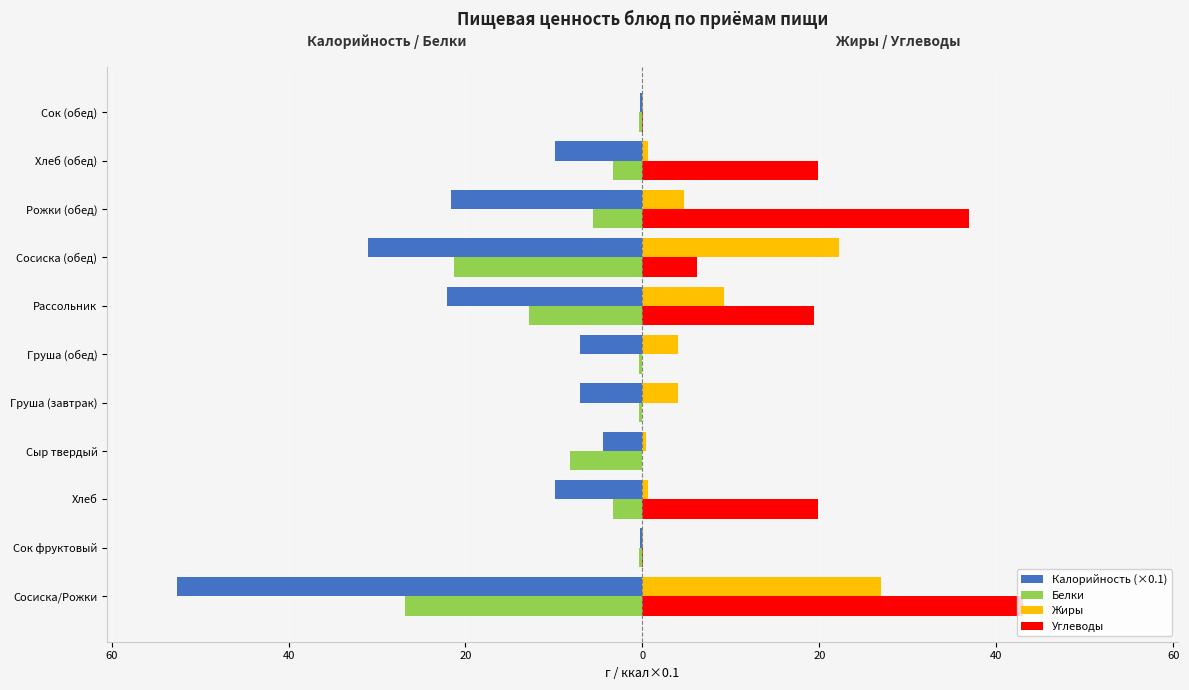

What are all the series names shown in the legend?

Калорийность (×0.1), Белки, Жиры, Углеводы